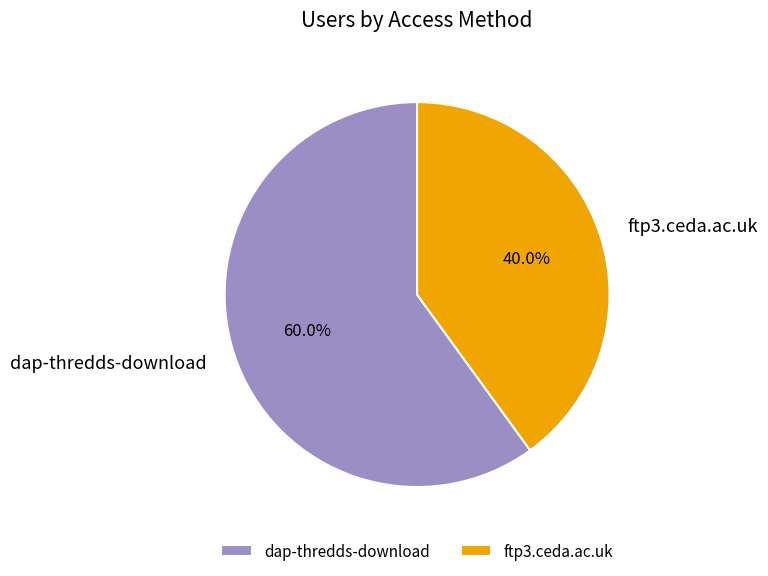

Which slice is the largest?

dap-thredds-download